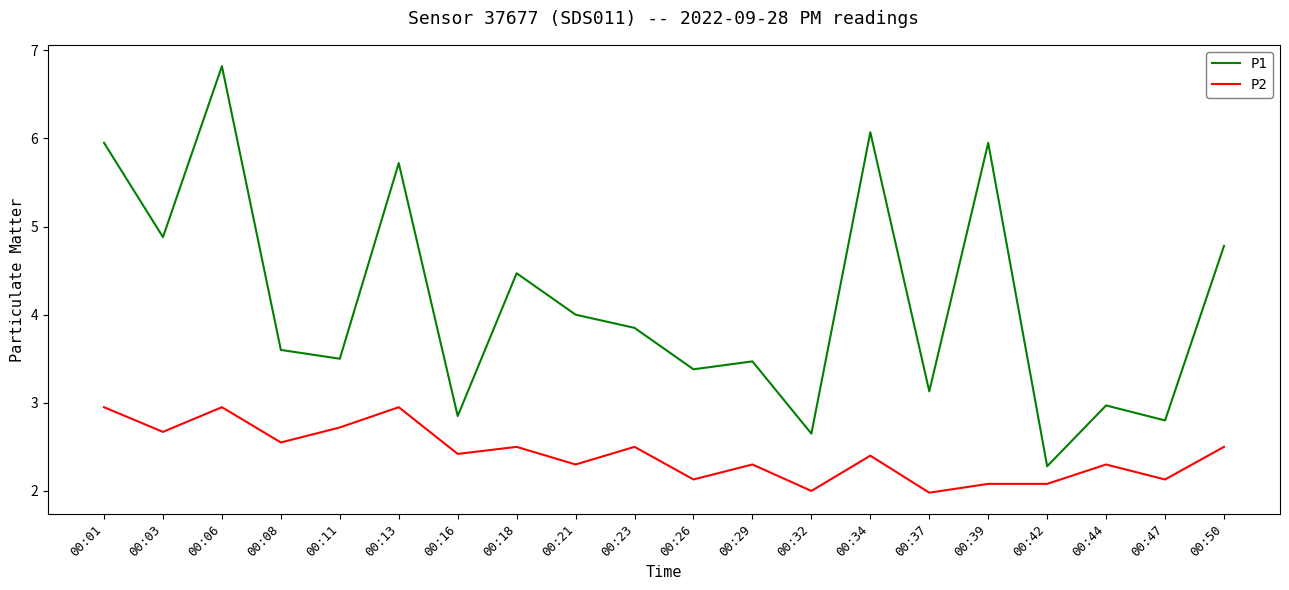

The P2 series shows 1.4 at 00:08. True or false?

False